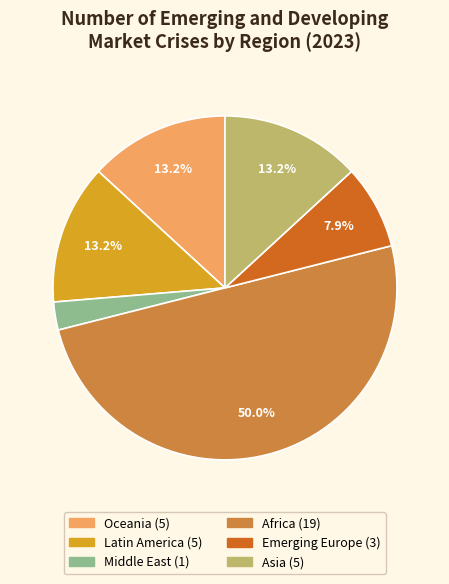

To the nearest percent, what is the difference between the Oceania and Africa slice percentages?

37%